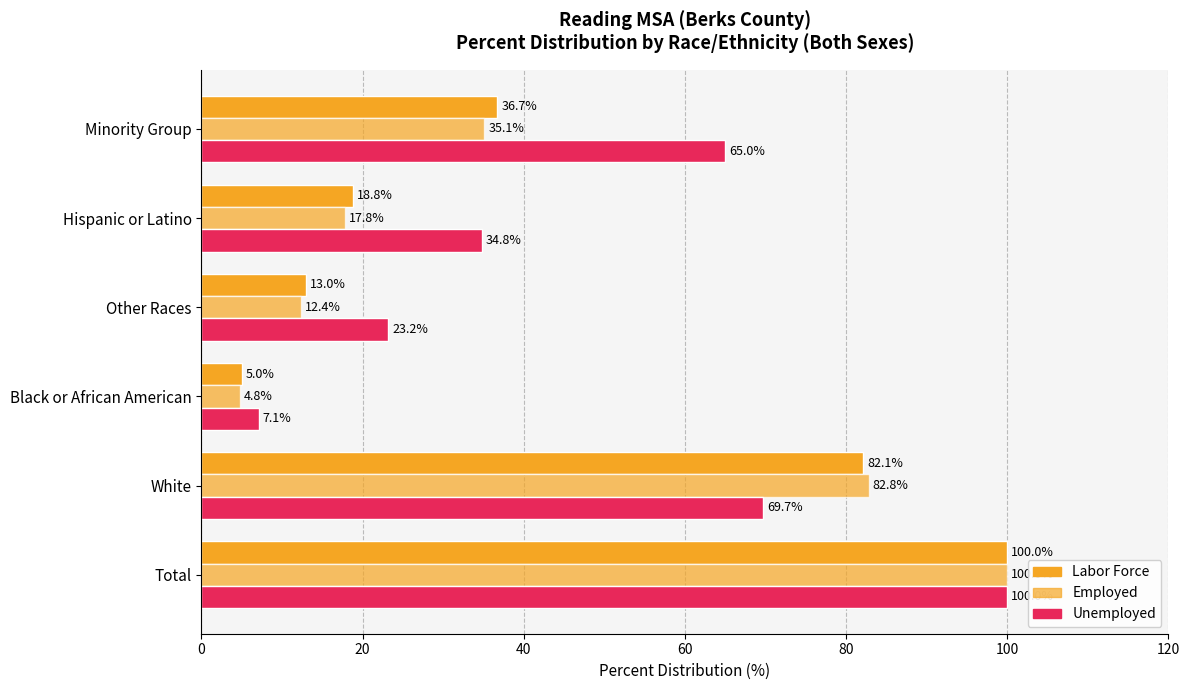

How many categories are shown in the chart?

6